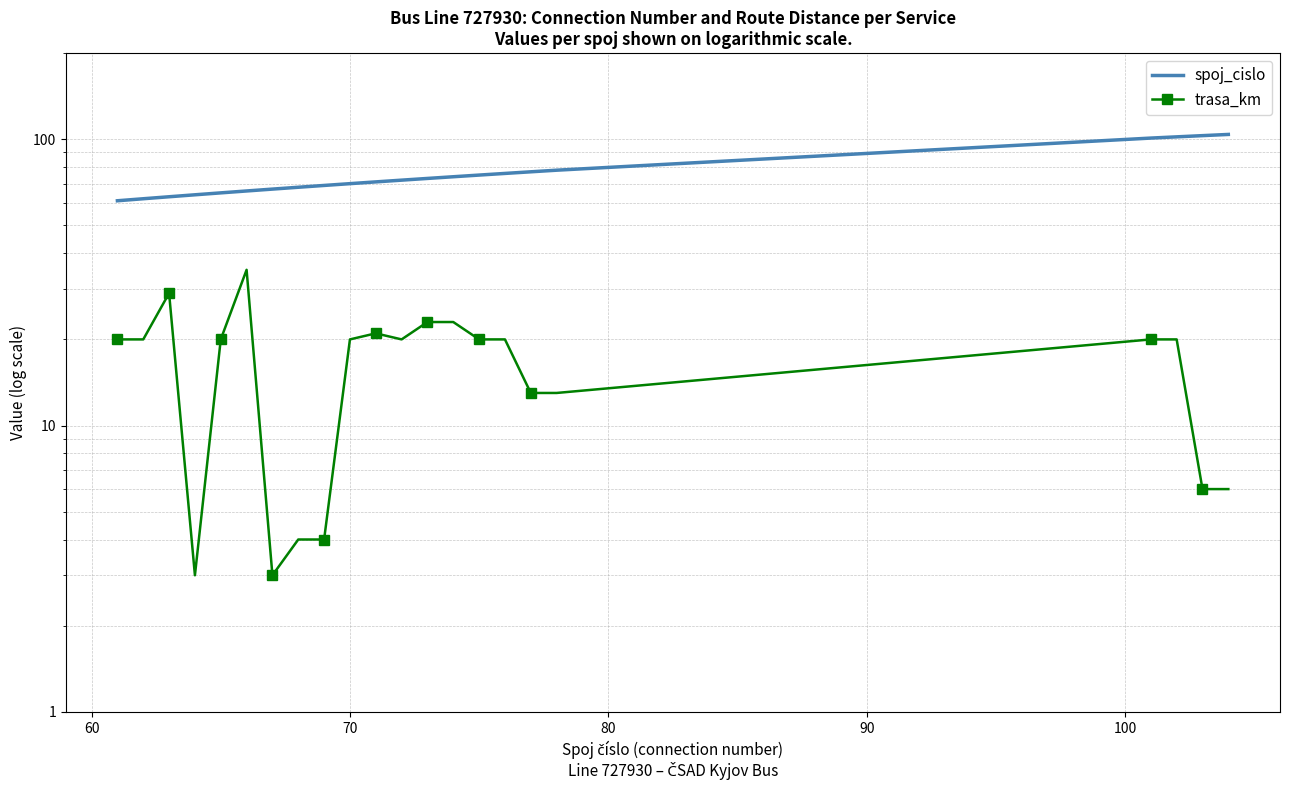

What is the smallest value displayed?

3